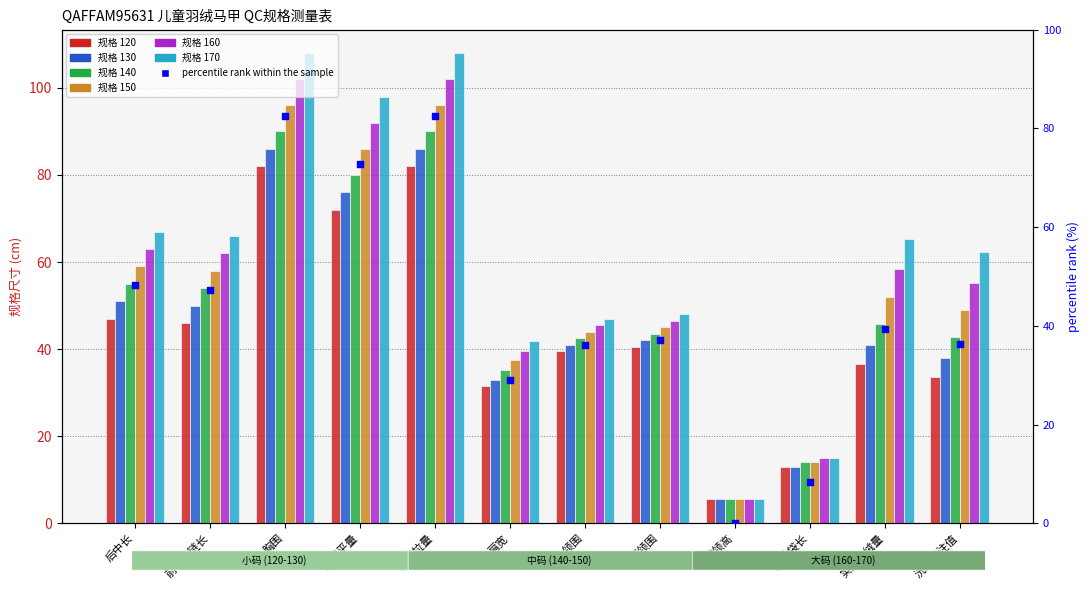

What is the ratio of the value at 下领围 to the value at 前中拉链长?

0.8